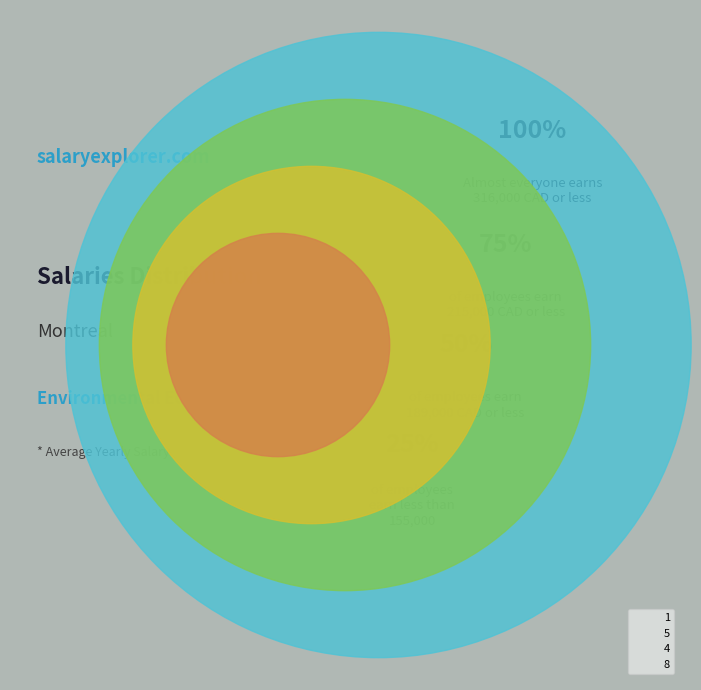

Is there a majority slice in this chart?

No